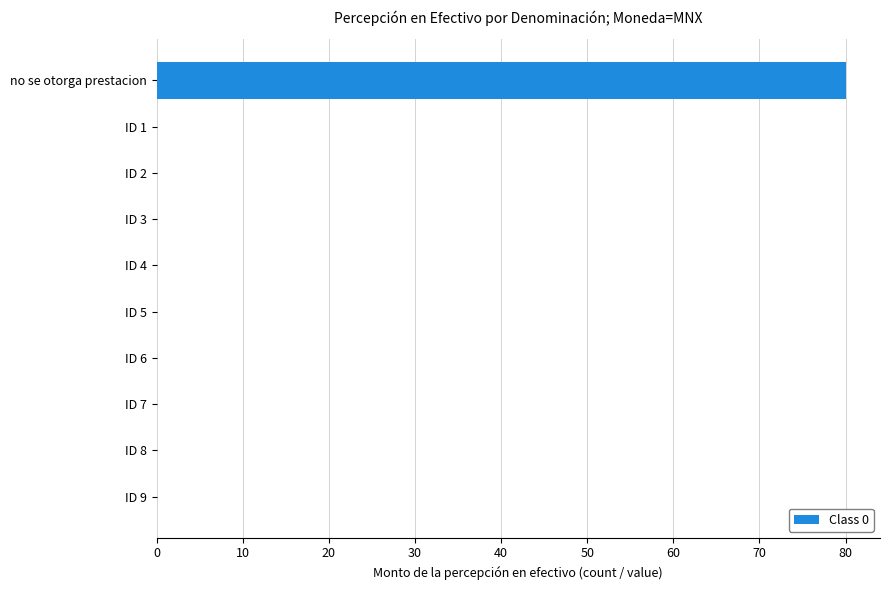

Reading top to bottom, what are all the values shown in this chart?

no se otorga prestacion=80	ID 1=0	ID 2=0	ID 3=0	ID 4=0	ID 5=0	ID 6=0	ID 7=0	ID 8=0	ID 9=0